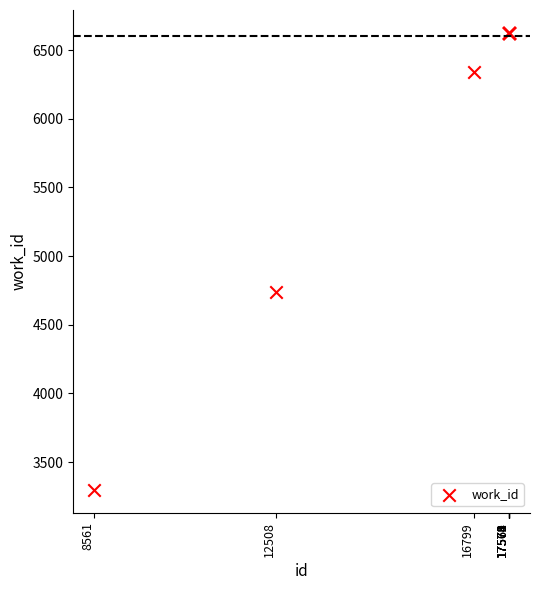

What Y value in the scatter plot is closest to 4961?

4740